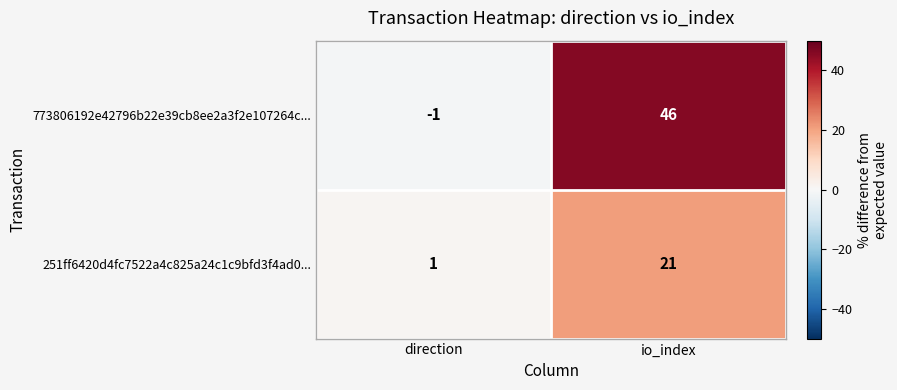

What is the sum of the 773806192e42796b22e39cb8ee2a3f2e107264c... values at io_index and direction?

45